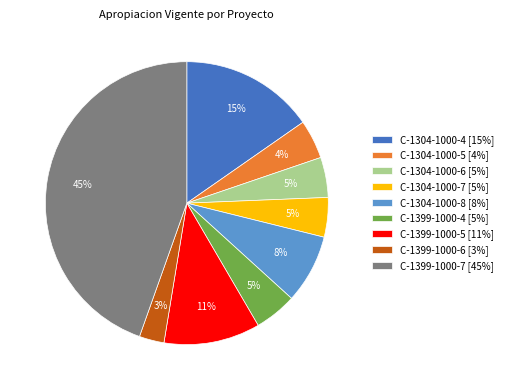

Which category has the smallest portion of the pie?

C-1399-1000-6